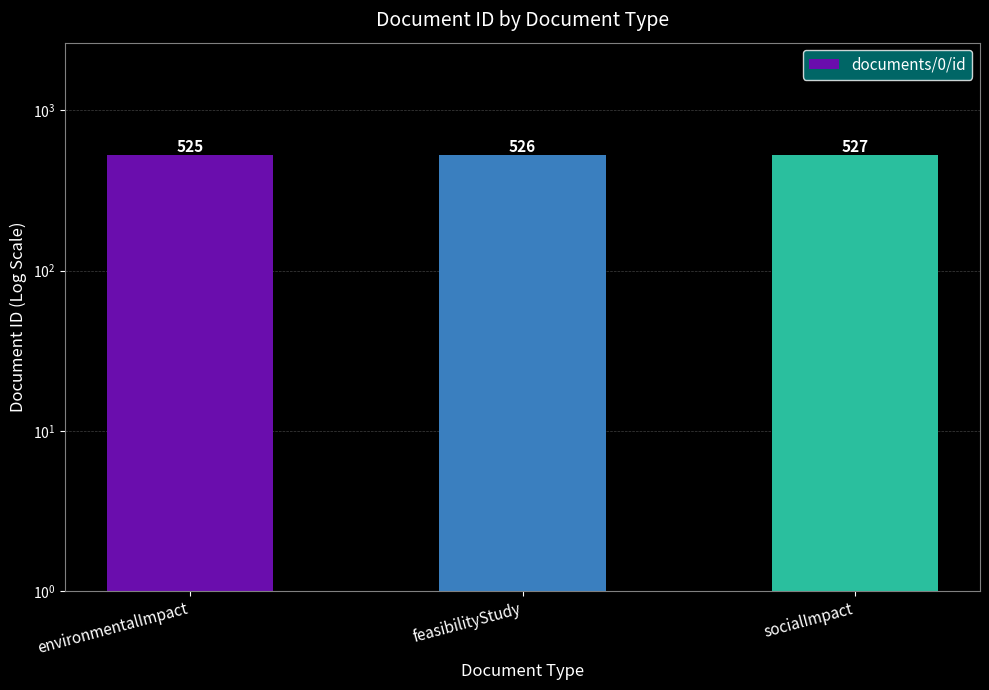

How many data points are less than 526?

1